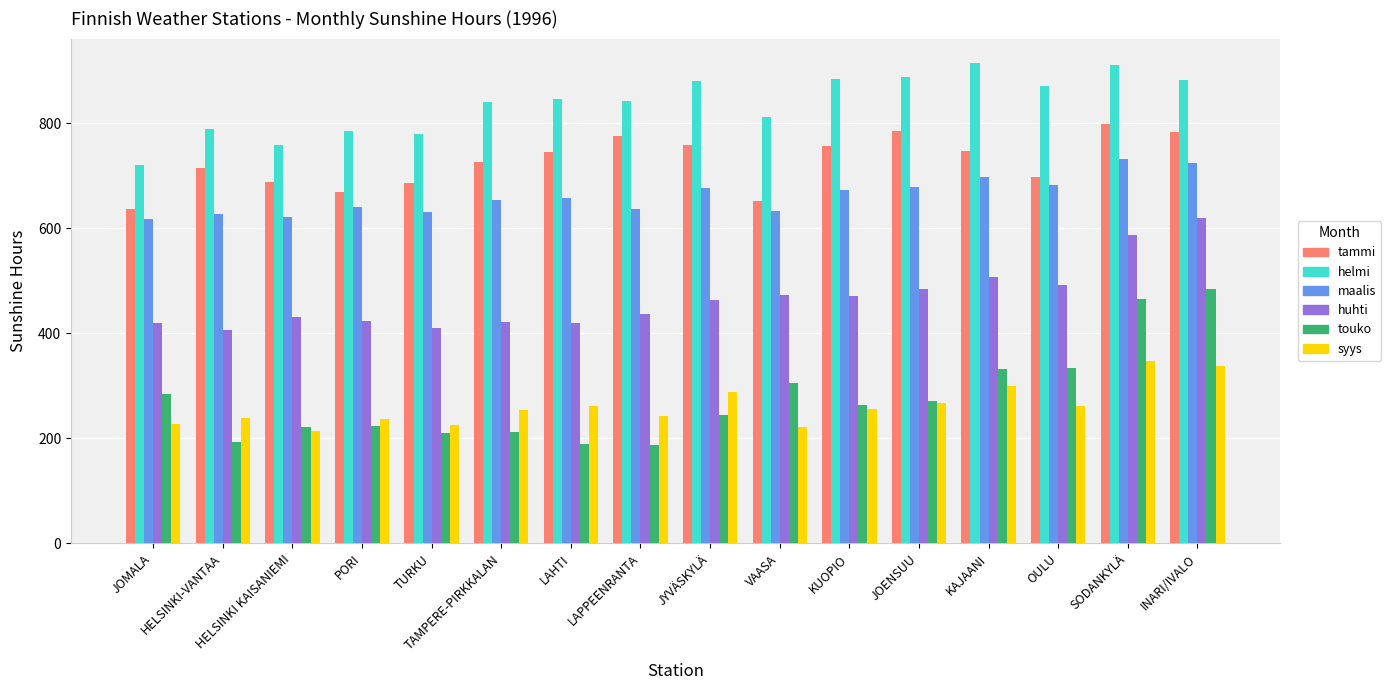

The syys series shows 242 at LAPPEENRANTA. True or false?

True